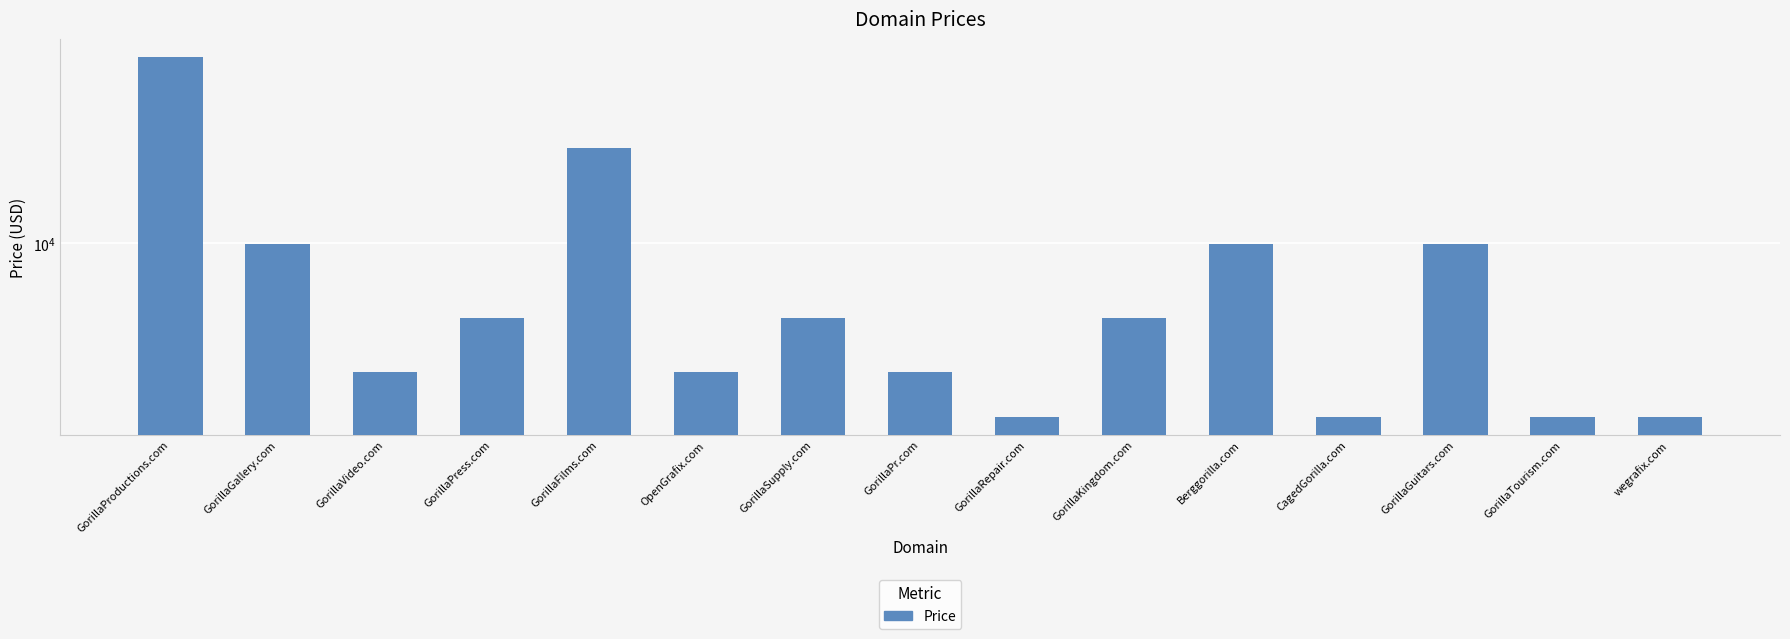

List the labels in order of value, largest first.

GorillaProductions.com, GorillaFilms.com, GorillaGallery.com, Berggorilla.com, GorillaGuitars.com, GorillaPress.com, GorillaSupply.com, GorillaKingdom.com, GorillaVideo.com, OpenGrafix.com, GorillaPr.com, GorillaRepair.com, CagedGorilla.com, GorillaTourism.com, wegrafix.com